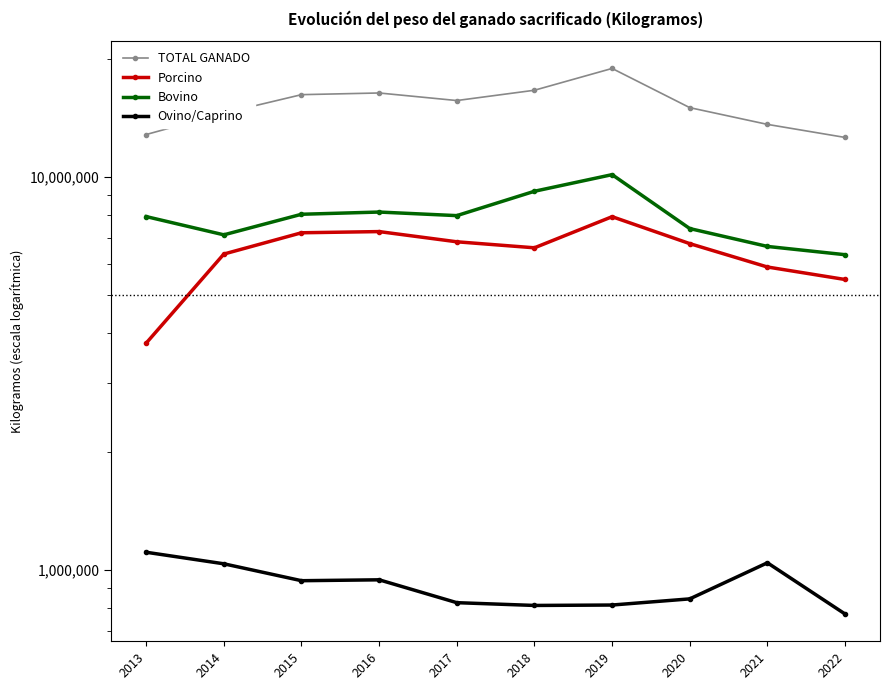

What is the value of the TOTAL GANADO point at the 1st from the left?

12823776